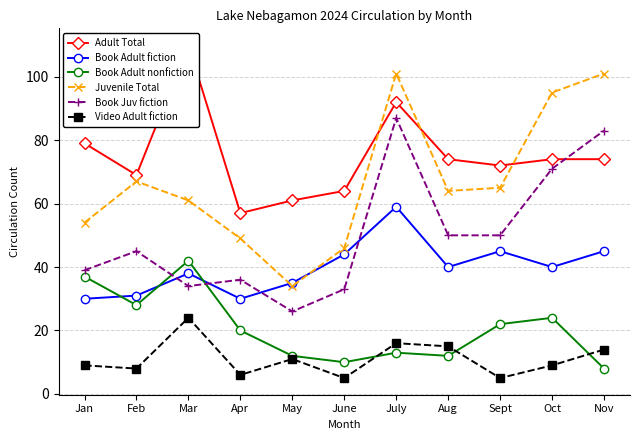

What is the greatest value displayed?

110